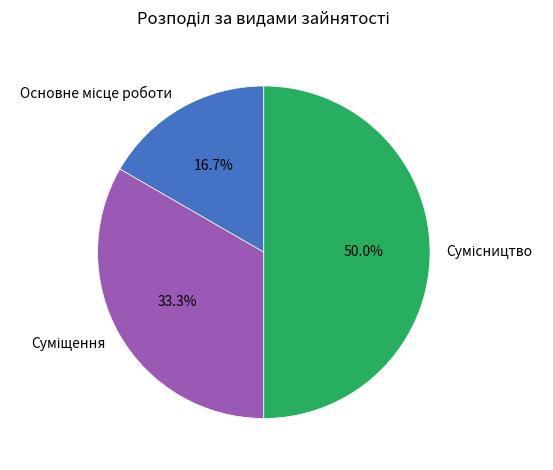

Combined, what portion of the pie is Сумісництво and Основне місце роботи?

66.7%